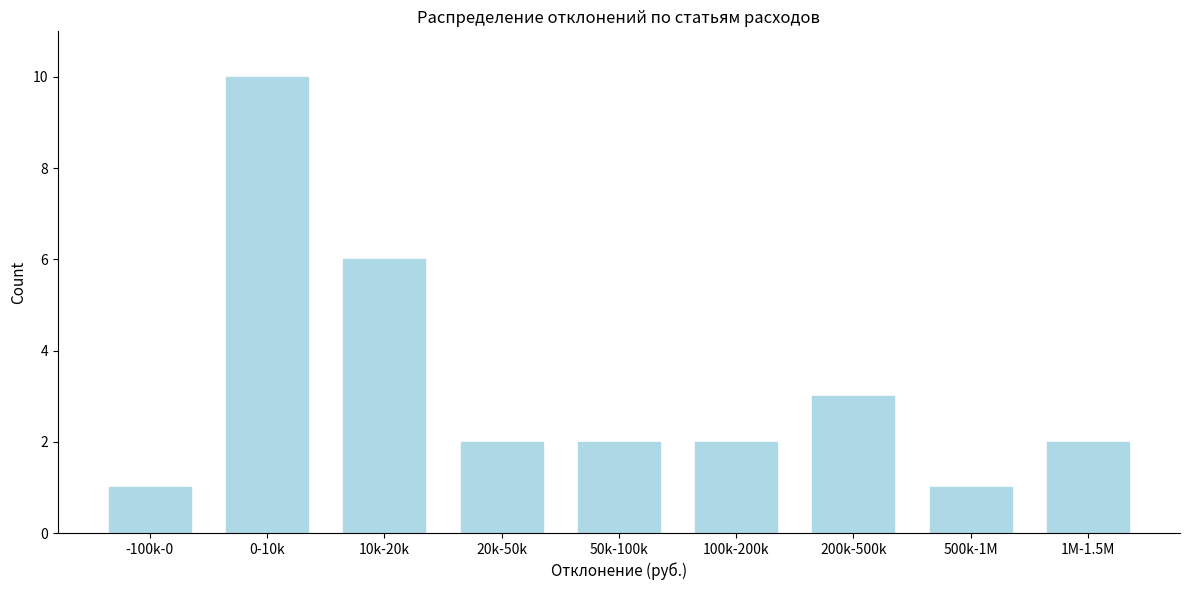

Reading left to right, what are all the values shown in this chart?

1	10	6	2	2	2	3	1	2